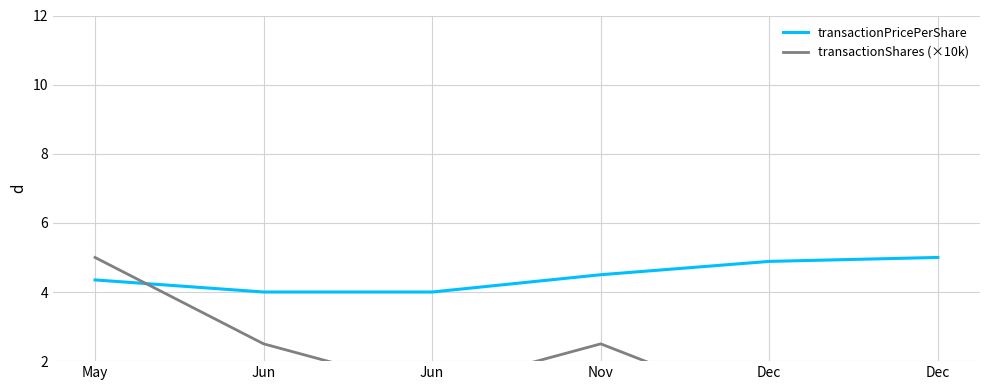

How many times do transactionShares (×10k) and transactionPricePerShare cross each other?

1